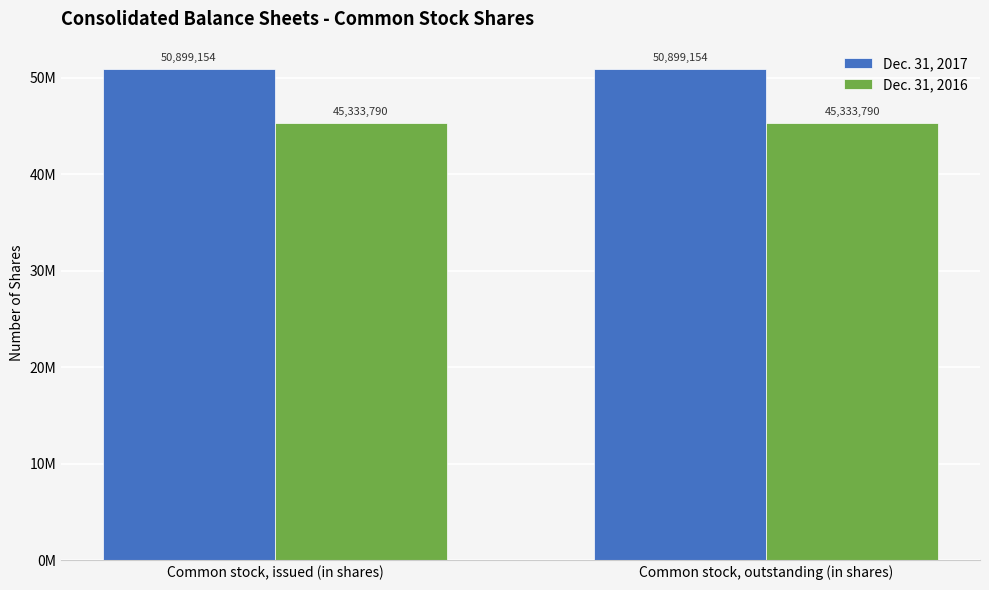

Does the chart contain any negative values?

No